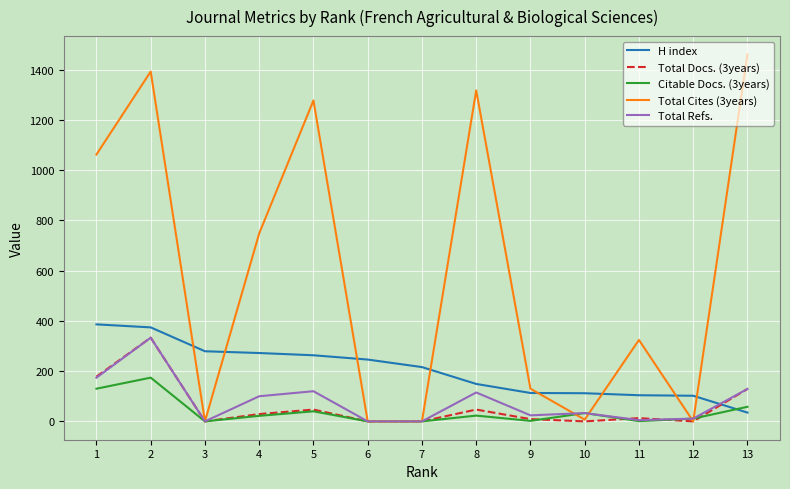

Where does the Total Docs. (3years) series first go above 13?

1